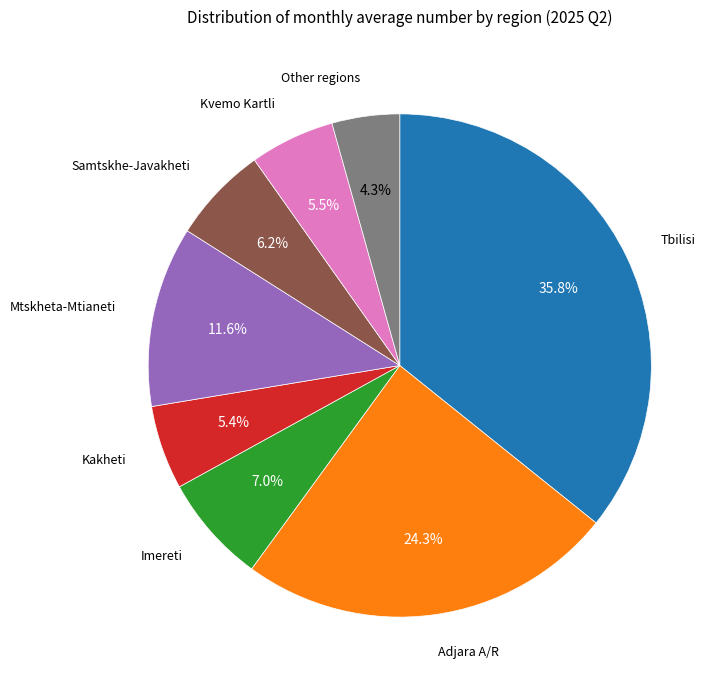

Does any single category account for the majority?

No